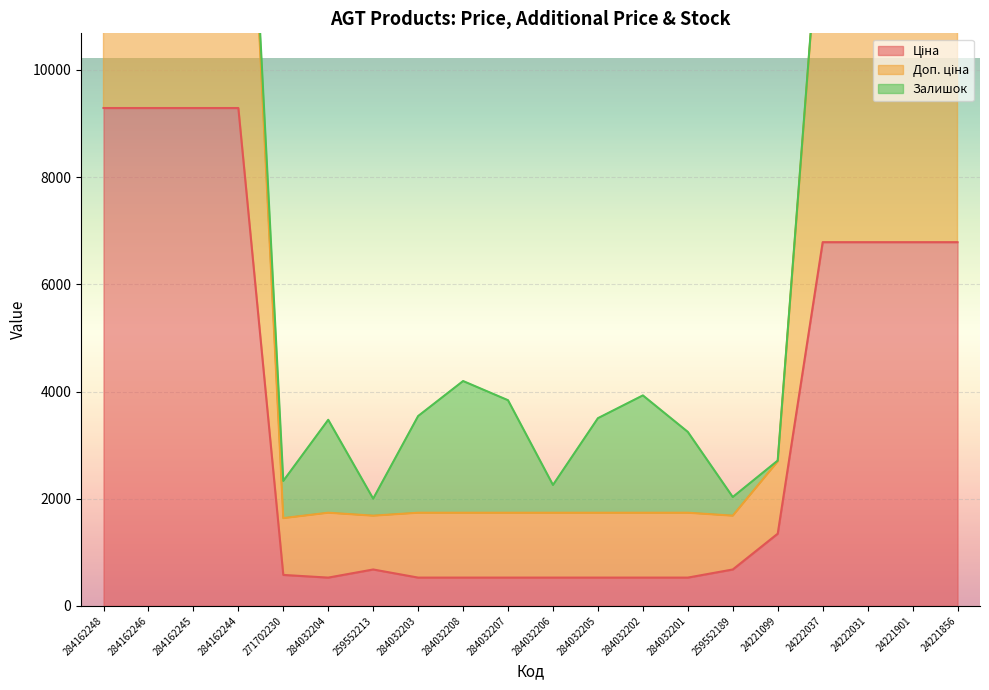

What is the label of the 13th point from the left?

284032202